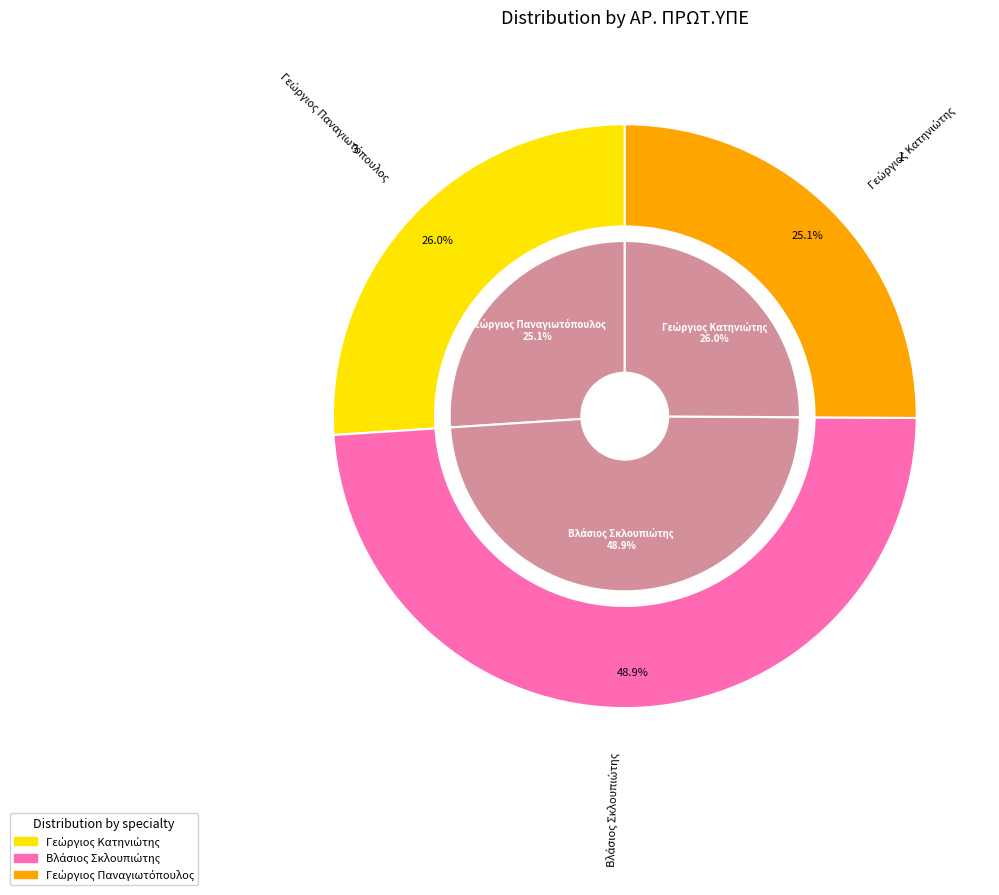

Does Βλάσιος Σκλουπιώτης account for over 50% of the chart?

No